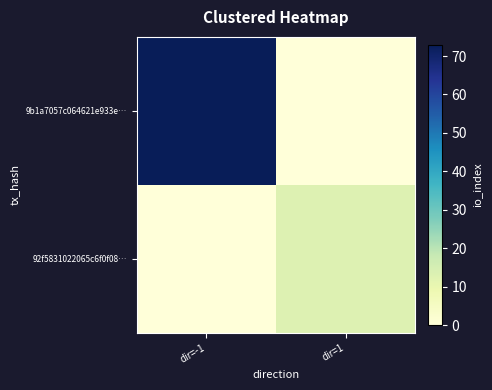

Rank the series by their average value, from highest to lowest.

9b1a7057c064621e933e…, 92f5831022065c6f0f08…